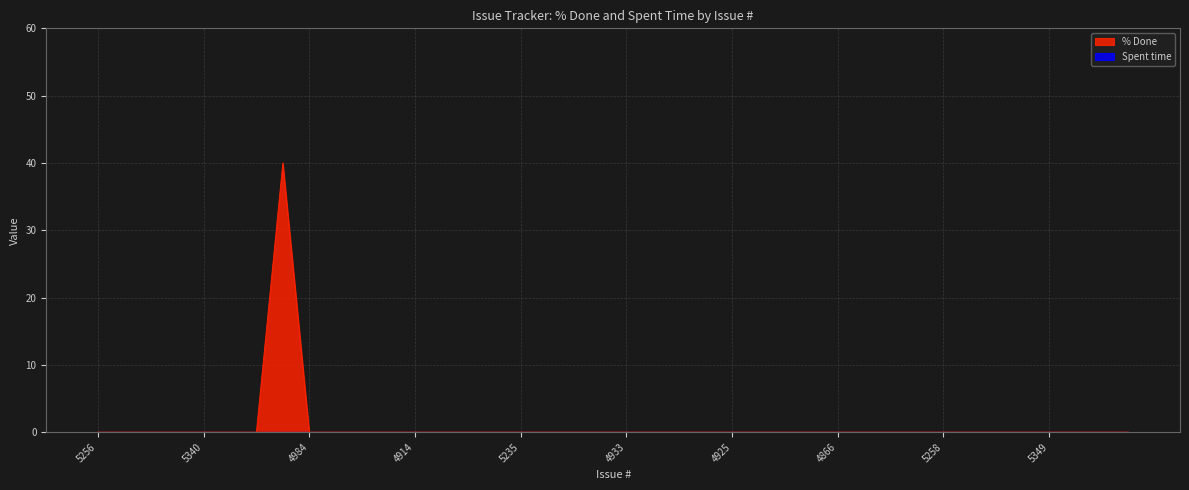

How many series are shown in this chart?

2